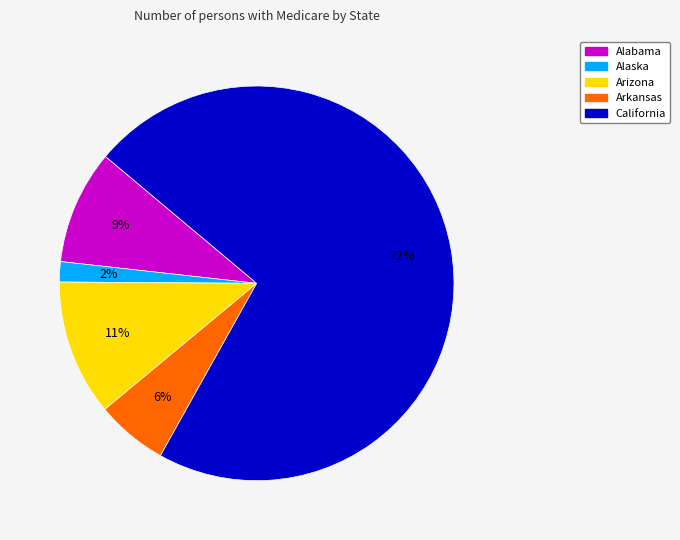

What is the largest slice in the pie chart?

California